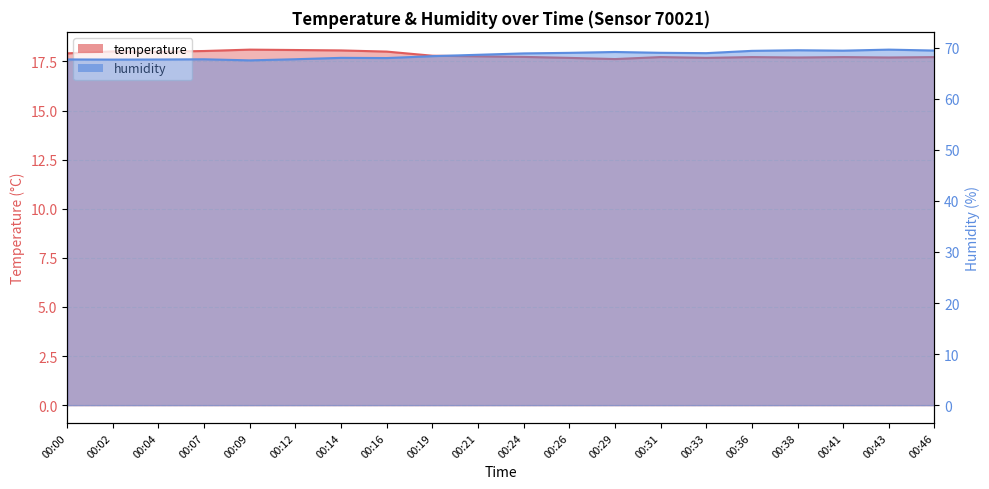

How many lines are shown in the chart?

2